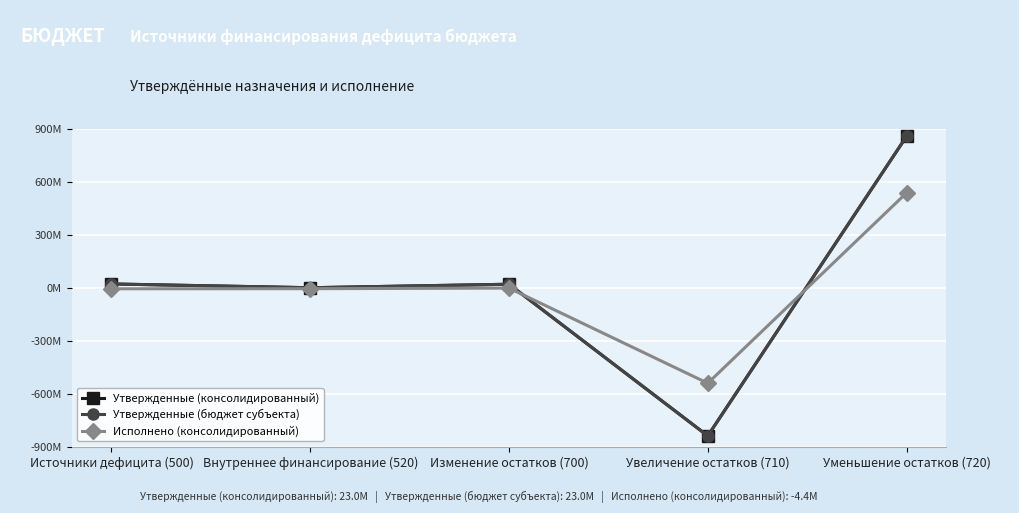

At which category does Утвержденные (бюджет субъекта) reach its first local valley?

Внутреннее финансирование (520)